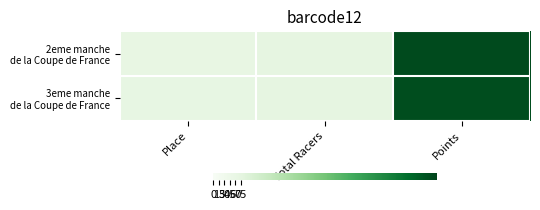

Which series changed the most between Place and Total Racers?

2eme manche de la Coupe de France